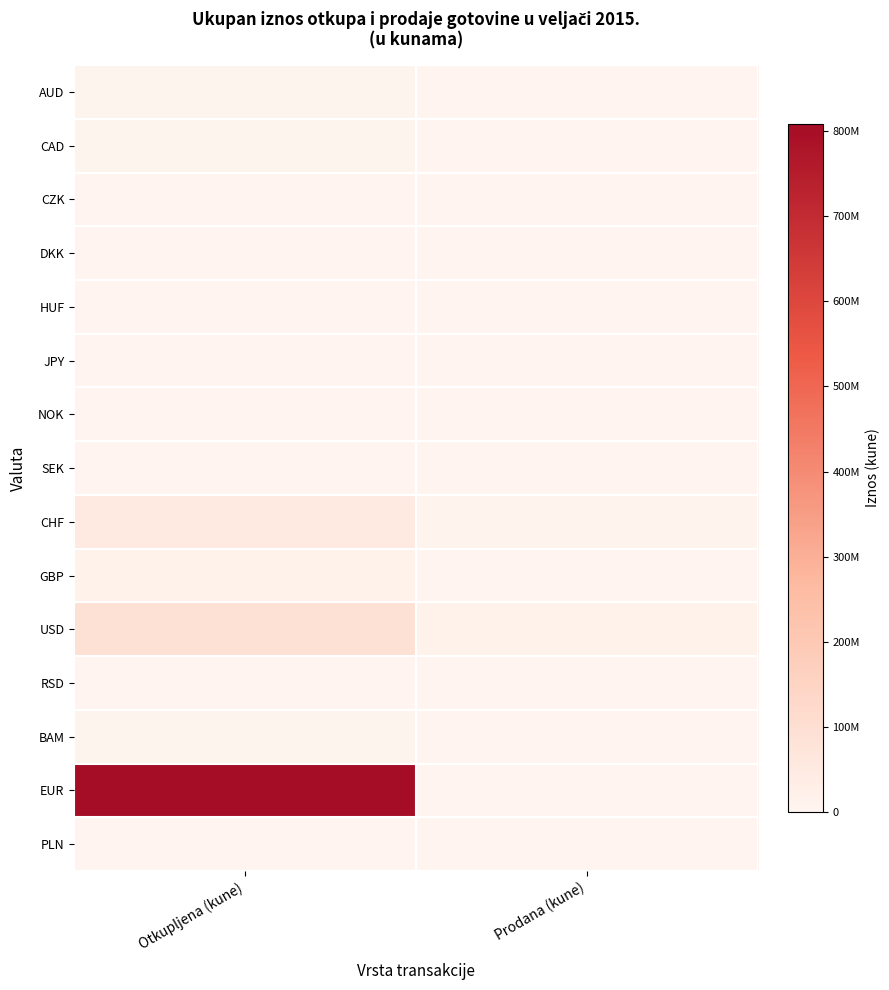

Which category has the lowest value across all series?

Prodana (kune)